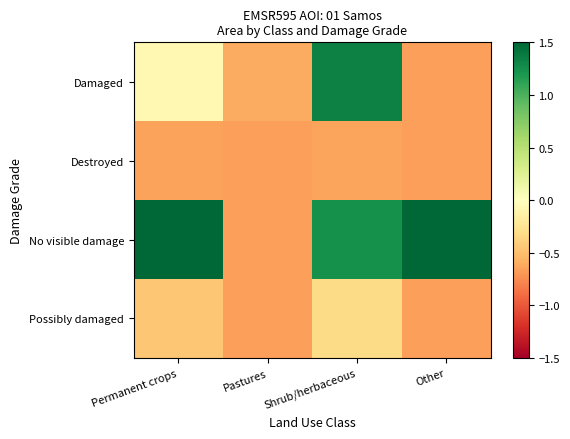

At which category is the sum across all series the highest?

Shrub/herbaceous